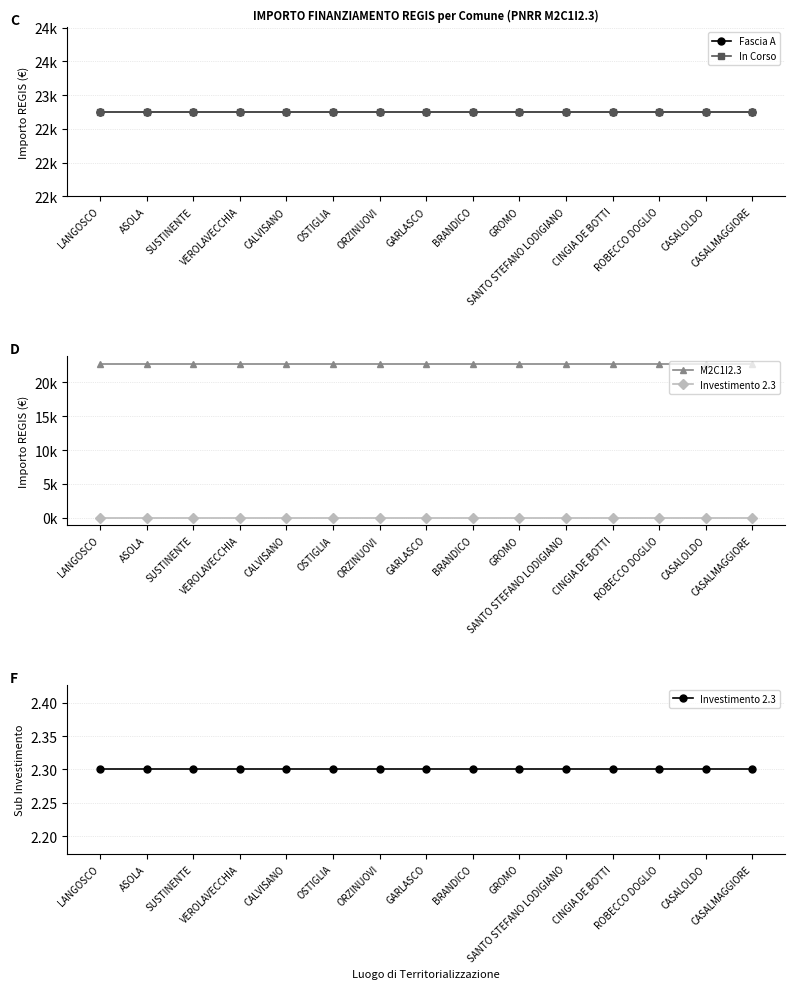

Read the M2C1I2.3 value at GROMO.

22750.0